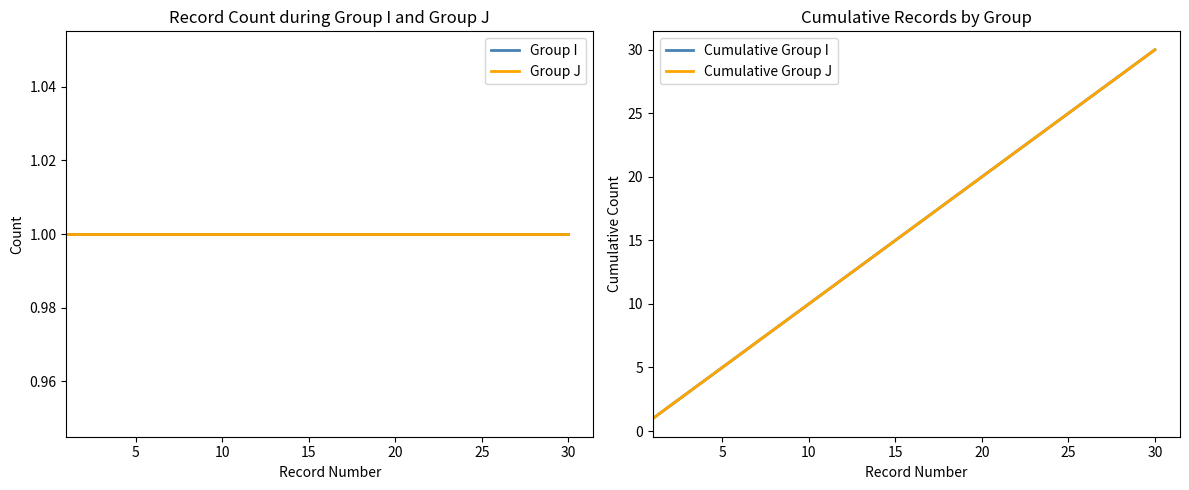

What is the difference between the maximum and second lowest values in the Cumulative Group J series?

28